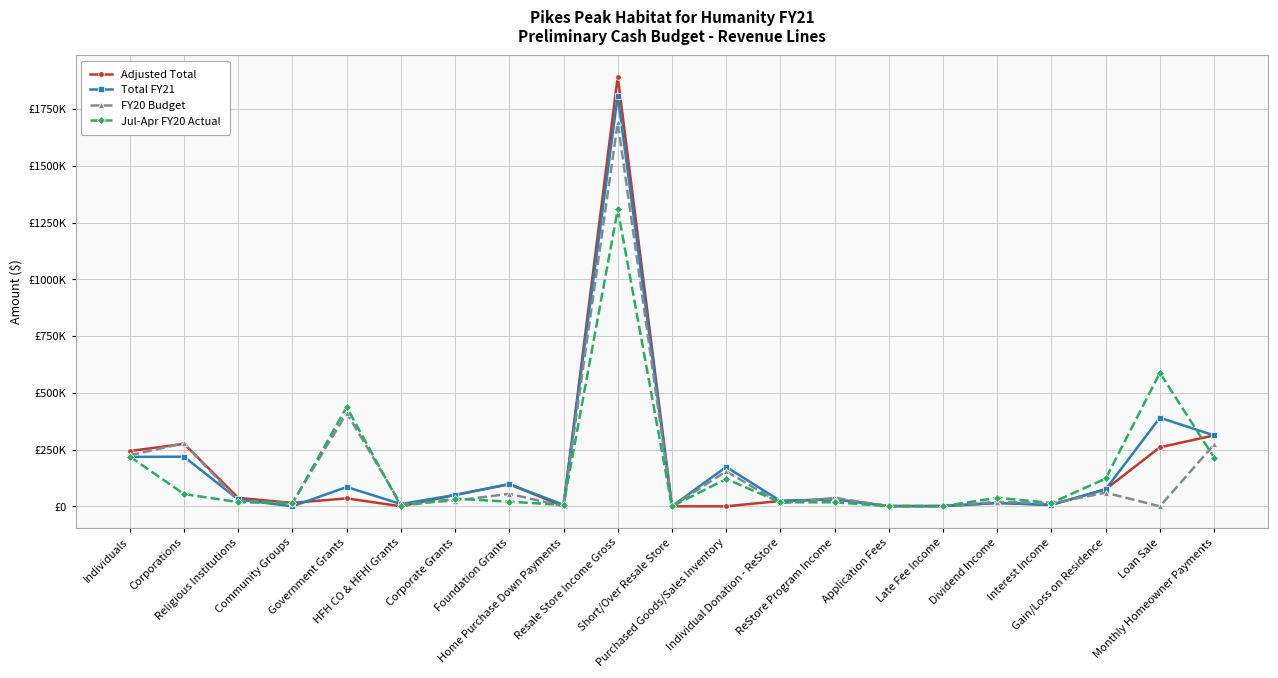

Is this an area chart (filled region under the line)?

No